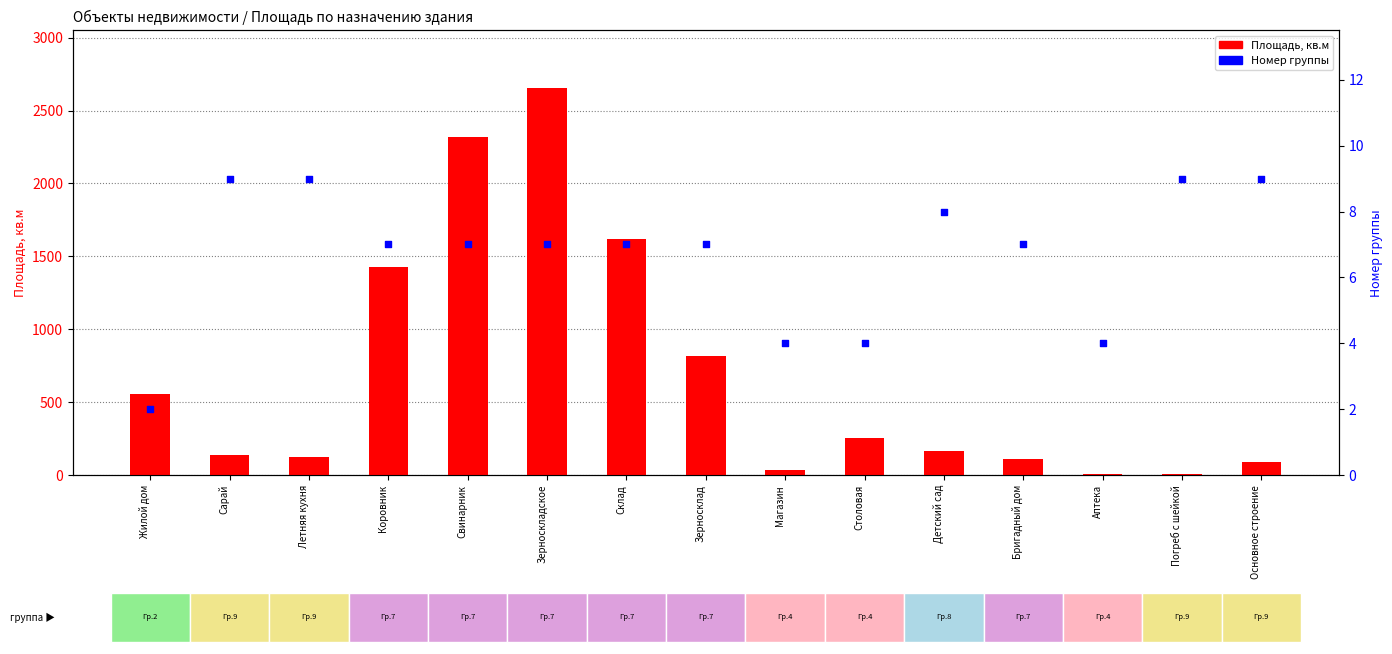

Which series contains the highest Y value?

Площадь, кв.м